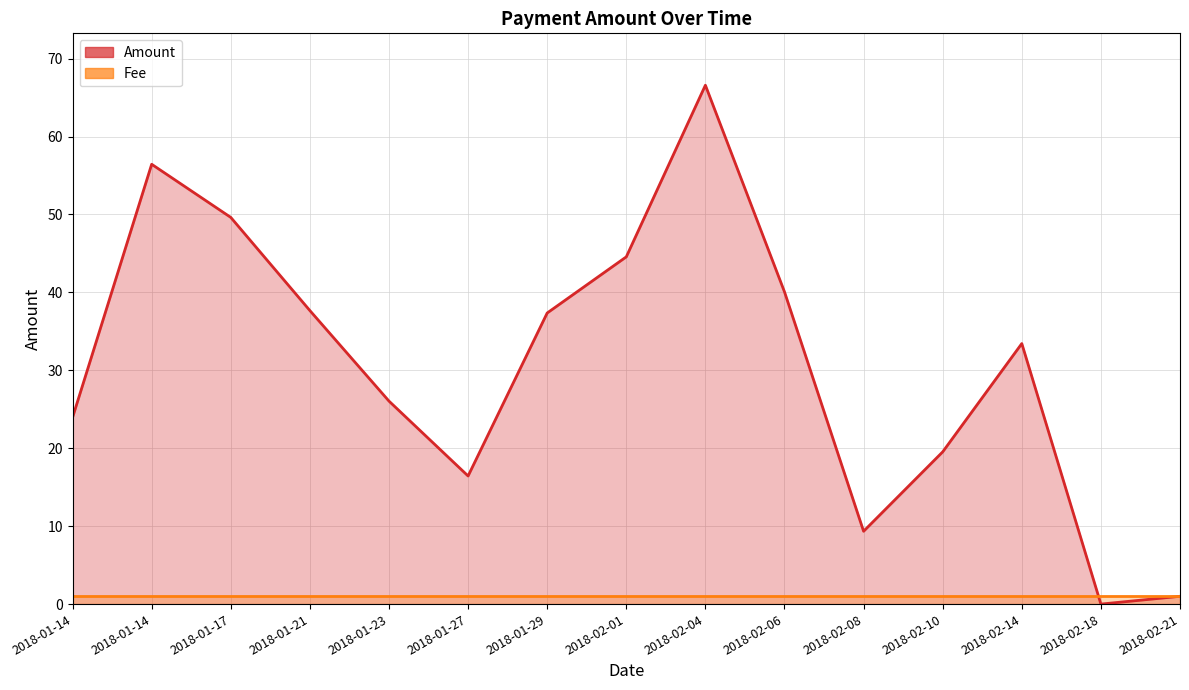

What is the sum of the Amount values at 2018-02-04 and 2018-02-10?

86.1